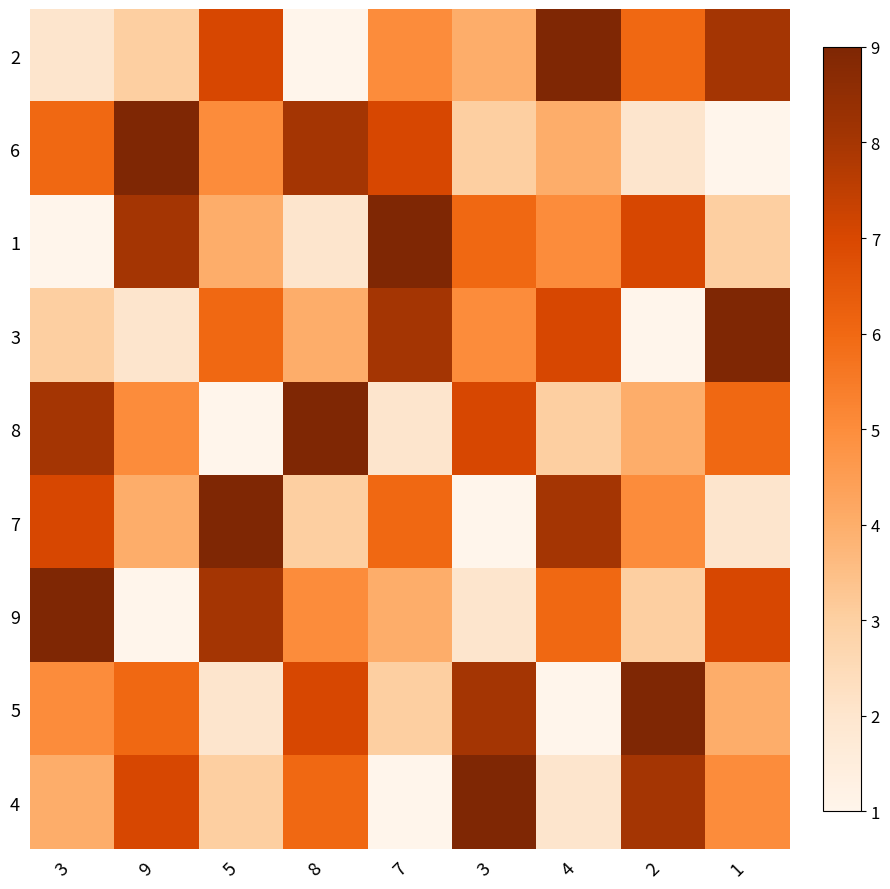

At which category is the sum across all series the highest?

3